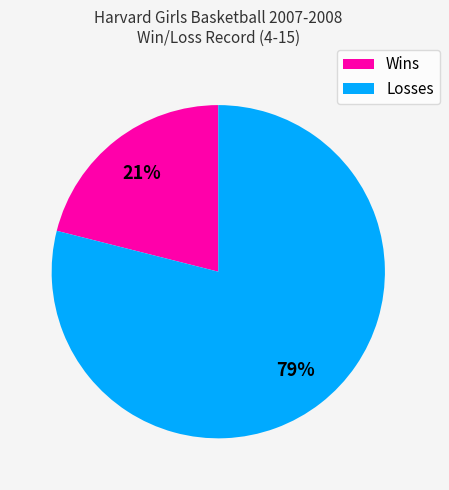

Rank the categories by value from highest to lowest.

Losses, Wins